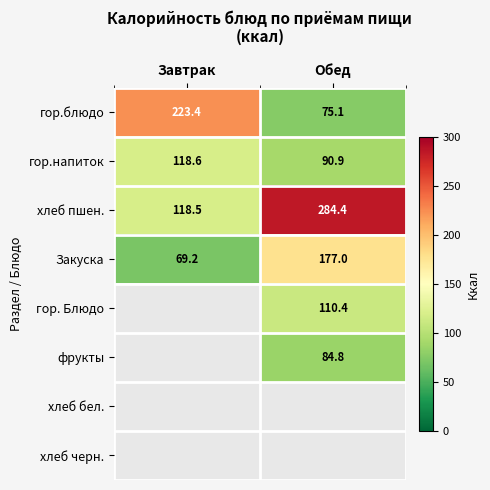

What is the sum of the хлеб пшен. values at Обед and Завтрак?

402.9